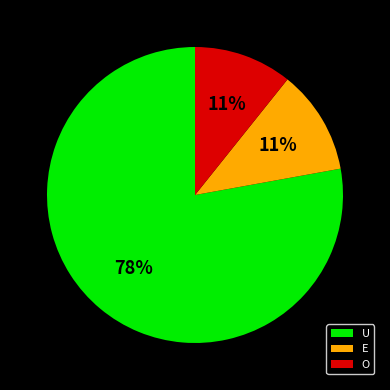

To the nearest percent, what is the combined percentage of U and E?

89%